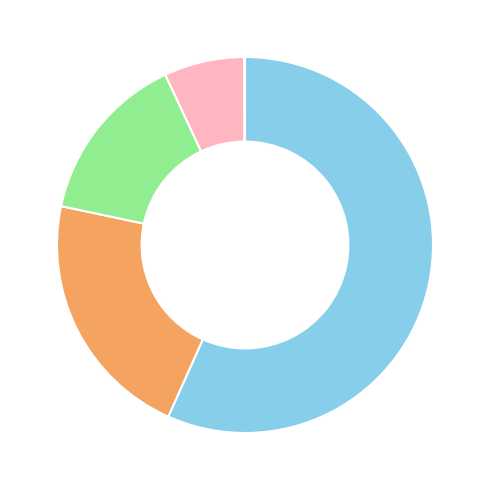

Is there any slice that represents more than half of the pie?

Yes